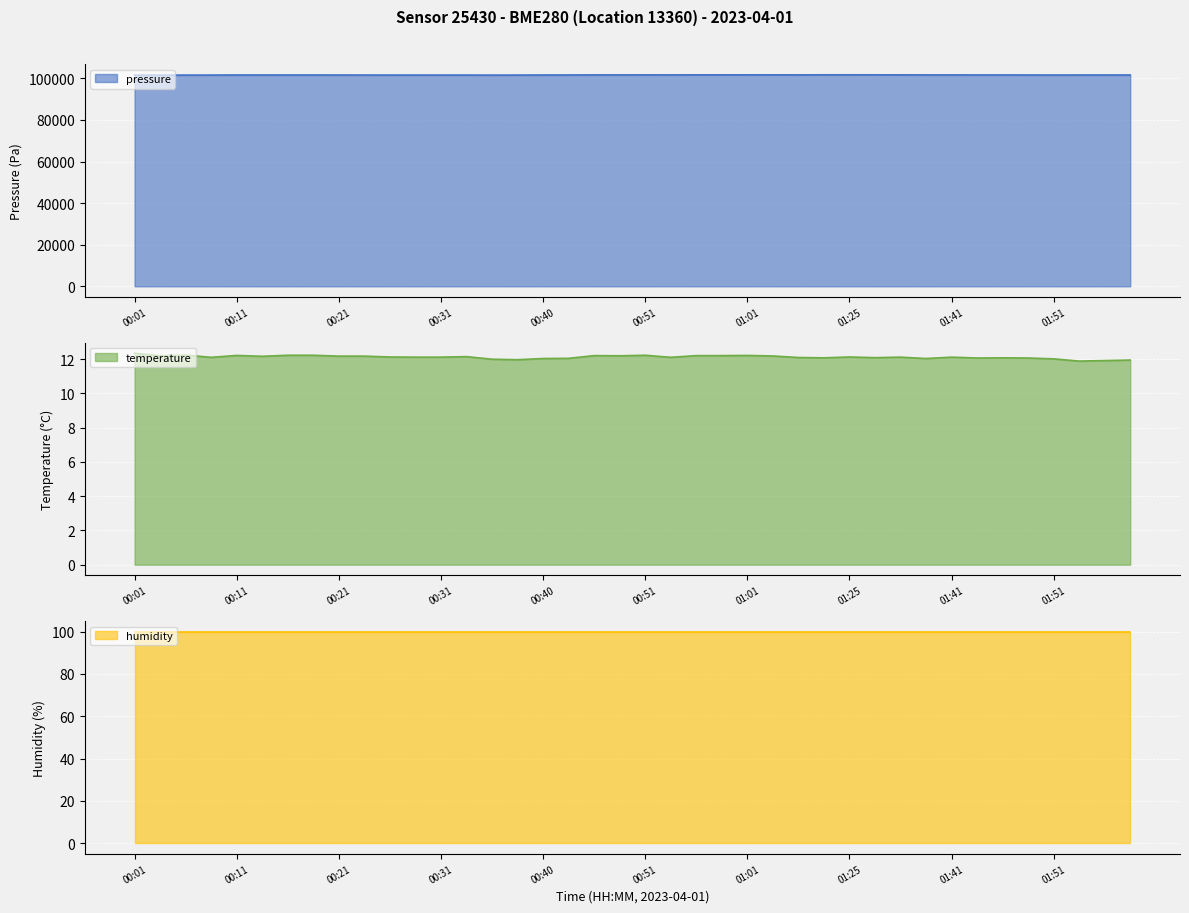

The value of pressure at 00:31 is 101574.7. True or false?

True